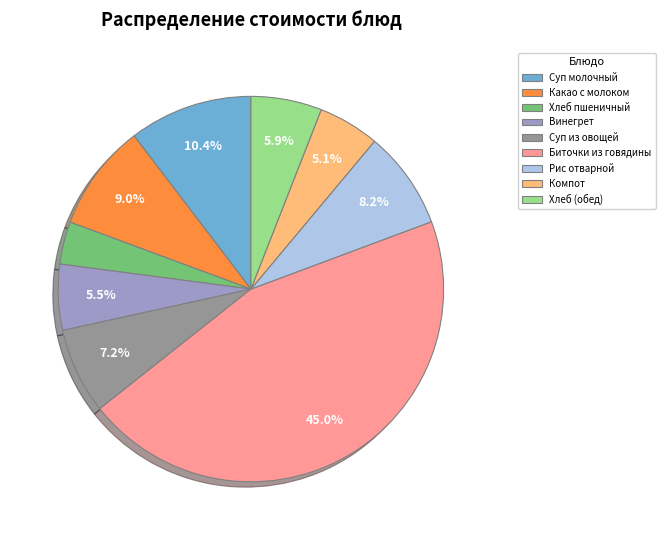

Is Суп молочный the majority of the pie?

No